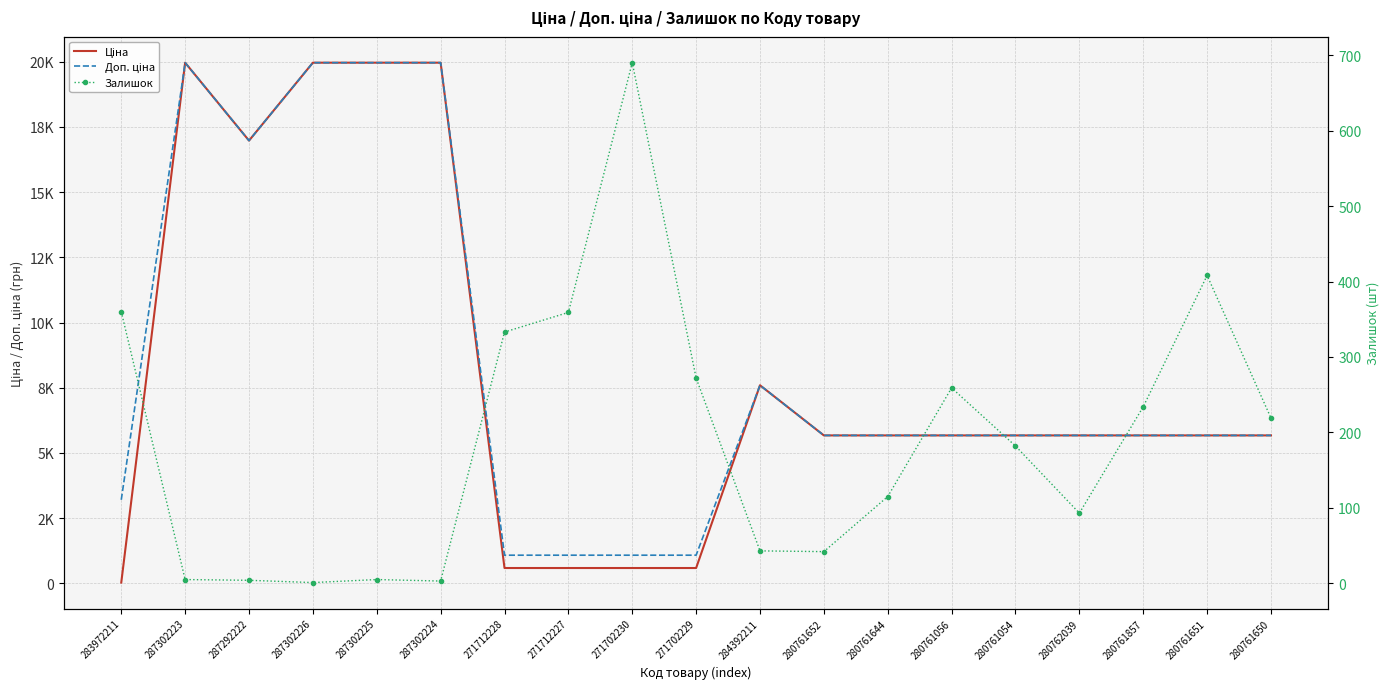

List the series in order of their peak value, lowest first.

Залишок, Ціна, Доп. ціна